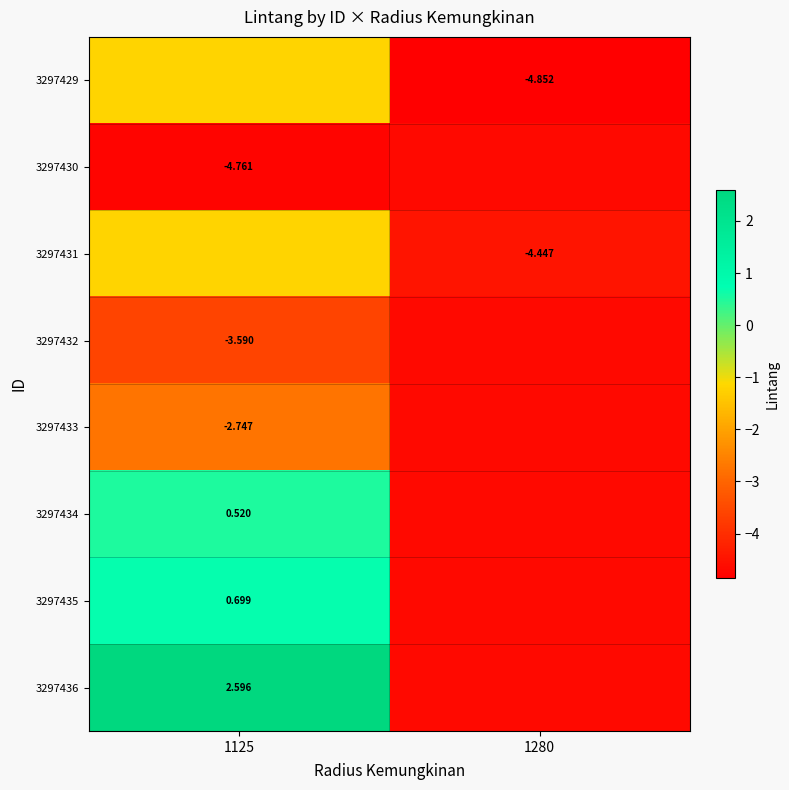

Count the row_3 values in the range -4 to -3.

1